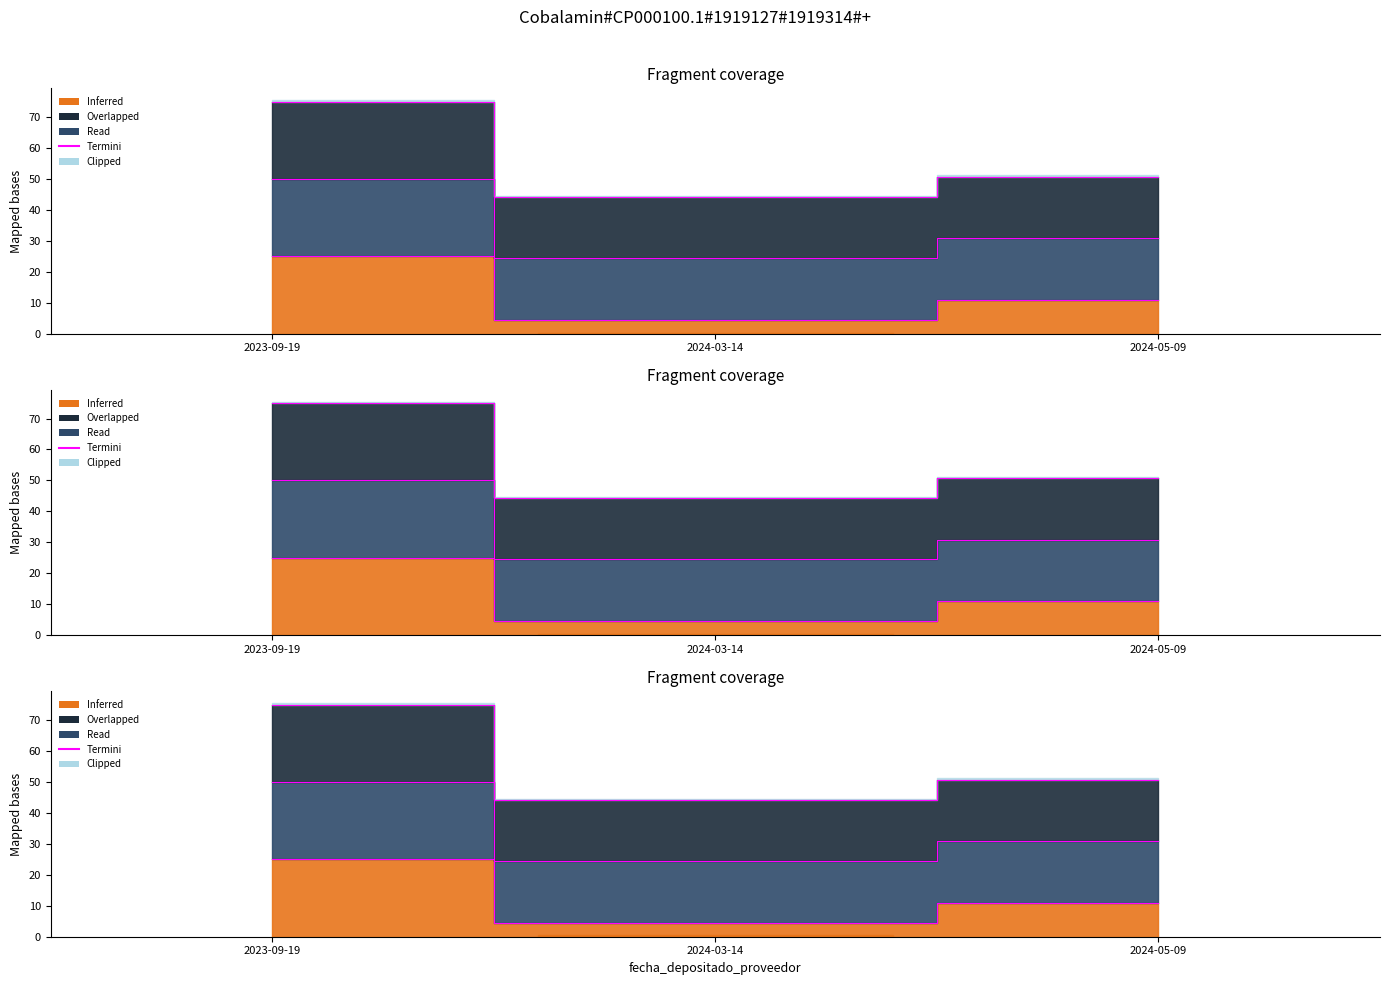

What is the label of the 2nd point from the right?

2024-03-14